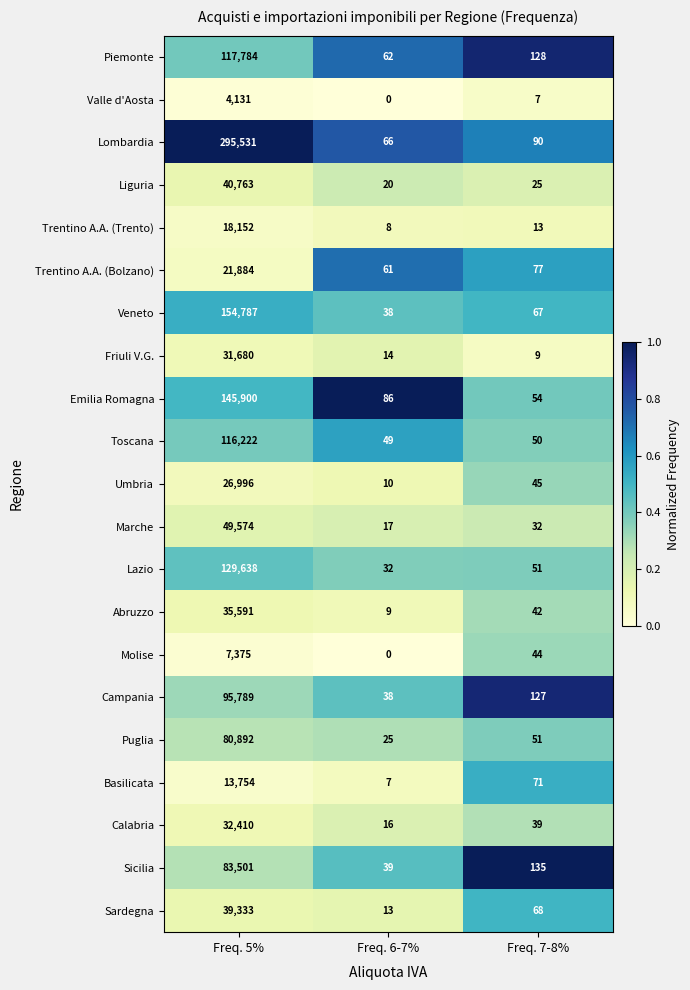

What value does the Toscana series have at Freq. 6-7%, to the nearest 10?

50